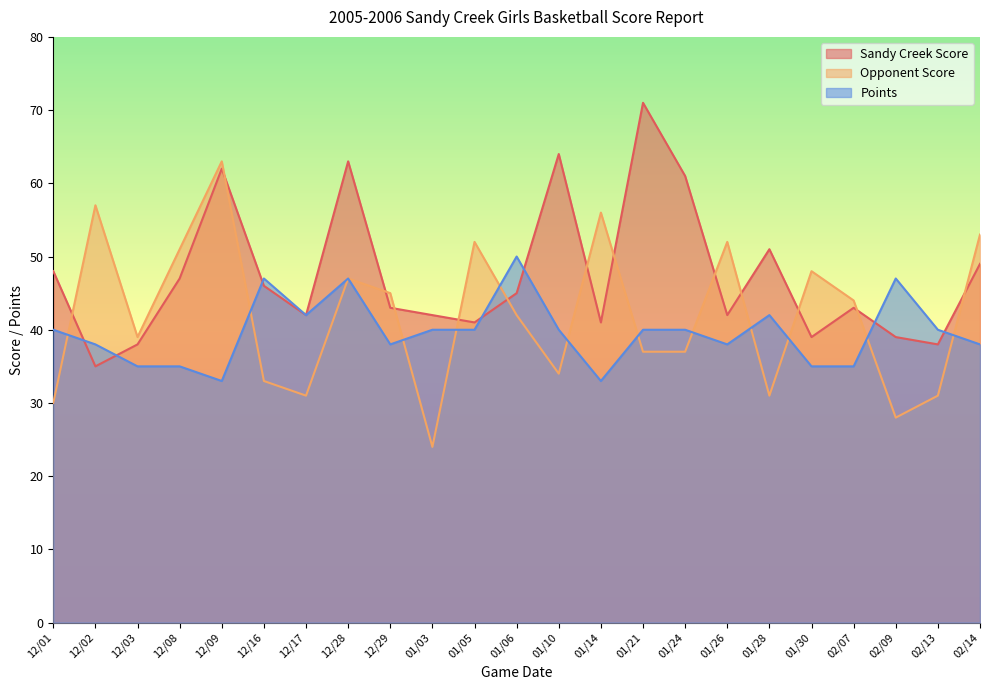

Reading left to right, extract all data points from this chart.

Sandy Creek Score: 12/01=48	12/02=35	12/03=38	12/08=47	12/09=62	12/16=46	12/17=42	12/28=63	12/29=43	01/03=42	01/05=41	01/06=45	01/10=64	01/14=41	01/21=71	01/24=61	01/26=42	01/28=51	01/30=39	02/07=43	02/09=39	02/13=38	02/14=49
Opponent Score: 12/01=30	12/02=57	12/03=39	12/08=51	12/09=63	12/16=33	12/17=31	12/28=47	12/29=45	01/03=24	01/05=52	01/06=42	01/10=34	01/14=56	01/21=37	01/24=37	01/26=52	01/28=31	01/30=48	02/07=44	02/09=28	02/13=31	02/14=53
Points: 12/01=40	12/02=38	12/03=35	12/08=35	12/09=33	12/16=47	12/17=42	12/28=47	12/29=38	01/03=40	01/05=40	01/06=50	01/10=40	01/14=33	01/21=40	01/24=40	01/26=38	01/28=42	01/30=35	02/07=35	02/09=47	02/13=40	02/14=38